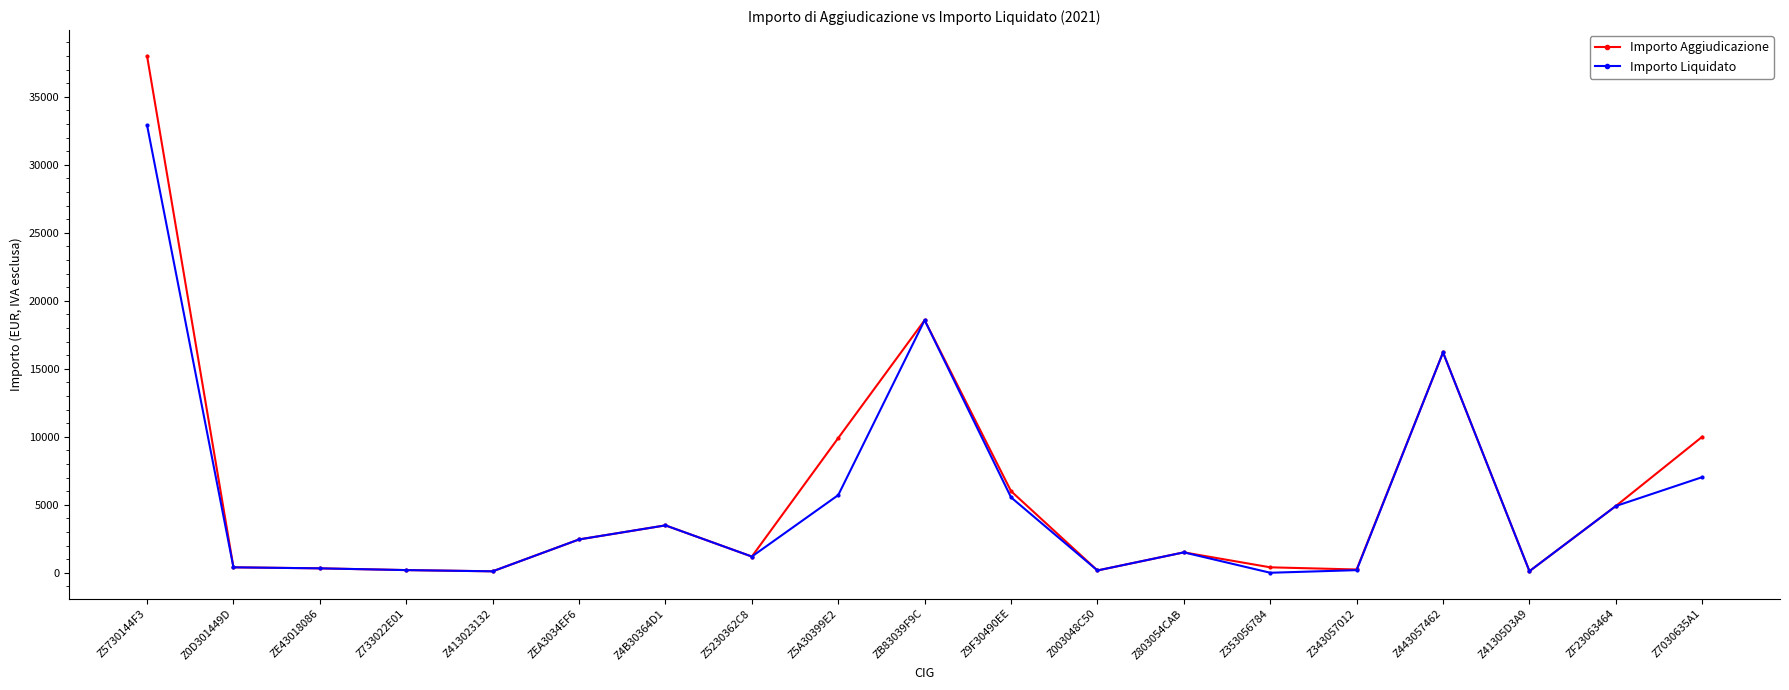

Is it true that Importo Liquidato equals 169.3 at Z003048C50?

True